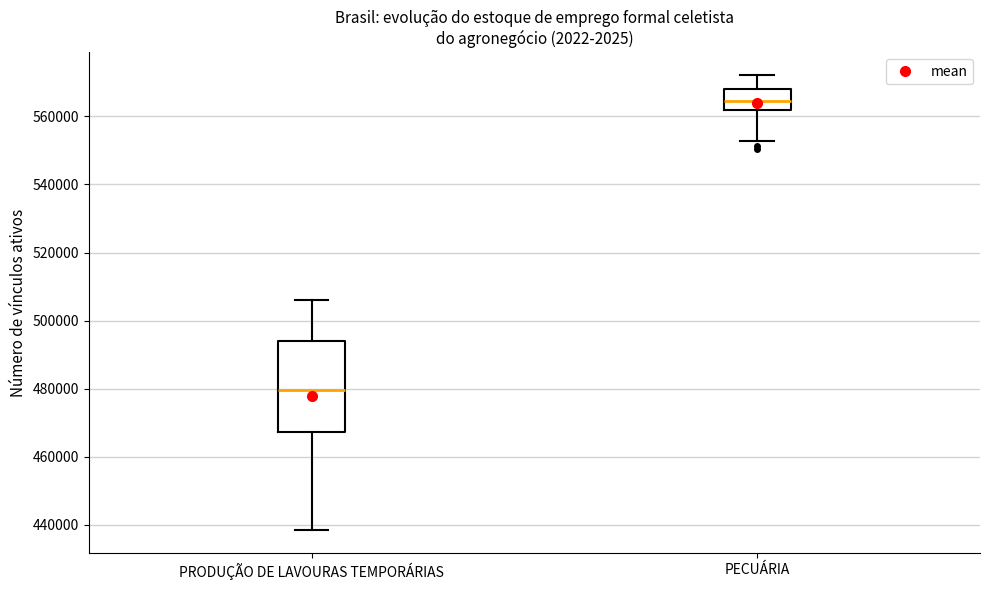

Comparing the boxes themselves (not the whiskers), which one is the tallest?

PRODUÇÃO DE LAVOURAS TEMPORÁRIAS